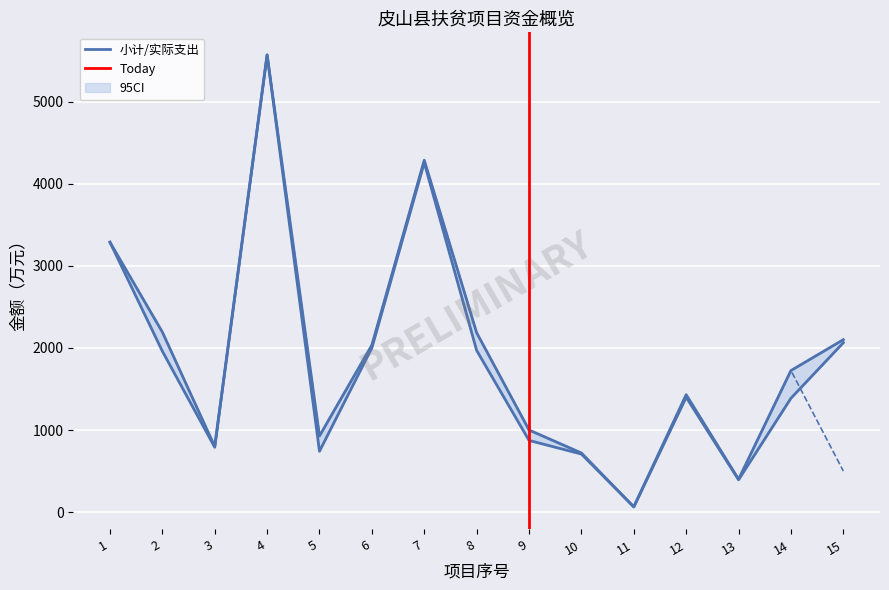

Read the 中央 value at 13.

400.0